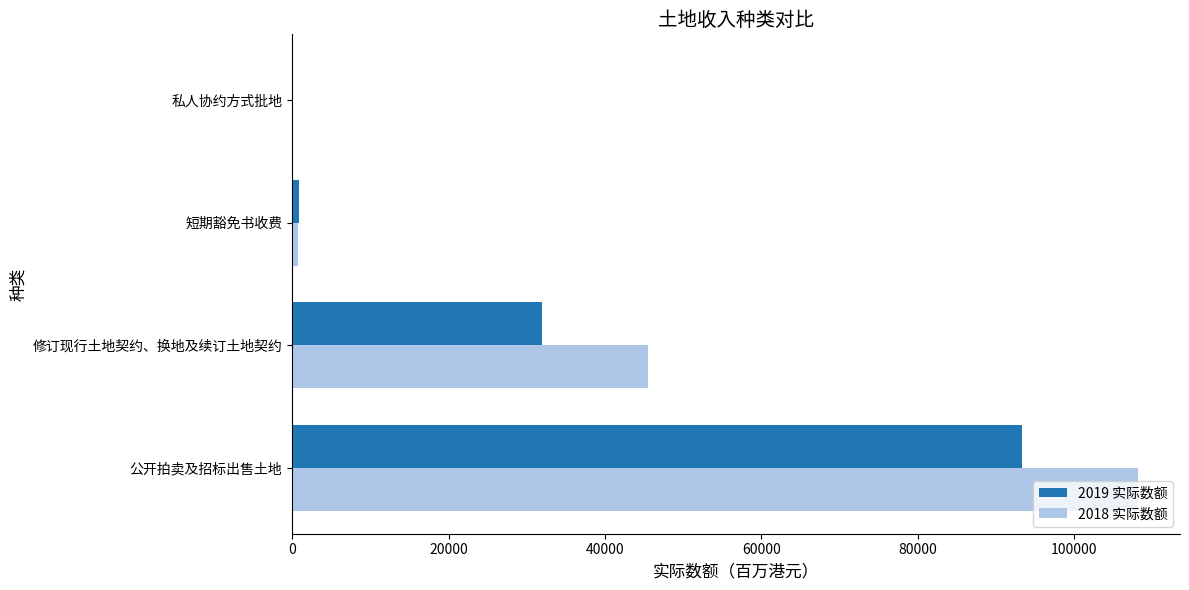

What is the sum of the 2019 实际数额 values at 公开拍卖及招标出售土地 and 修订现行土地契约、换地及续订土地契约?

125266